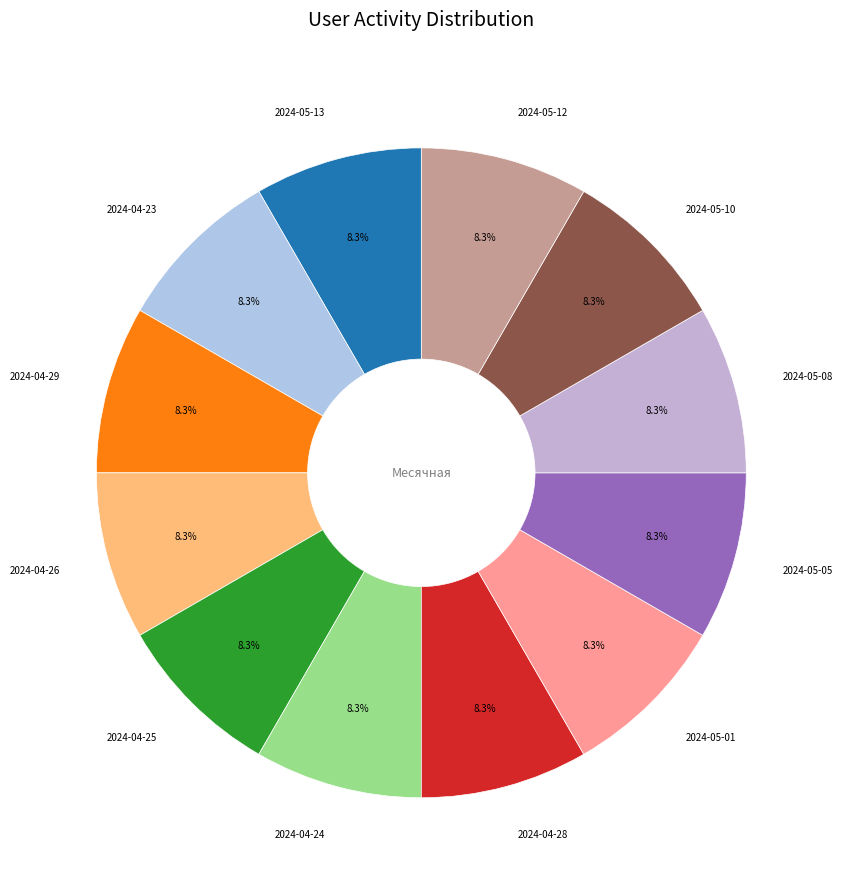

What is the ratio of the value at 2024-05-05 to the value at 2024-05-08?

1.0